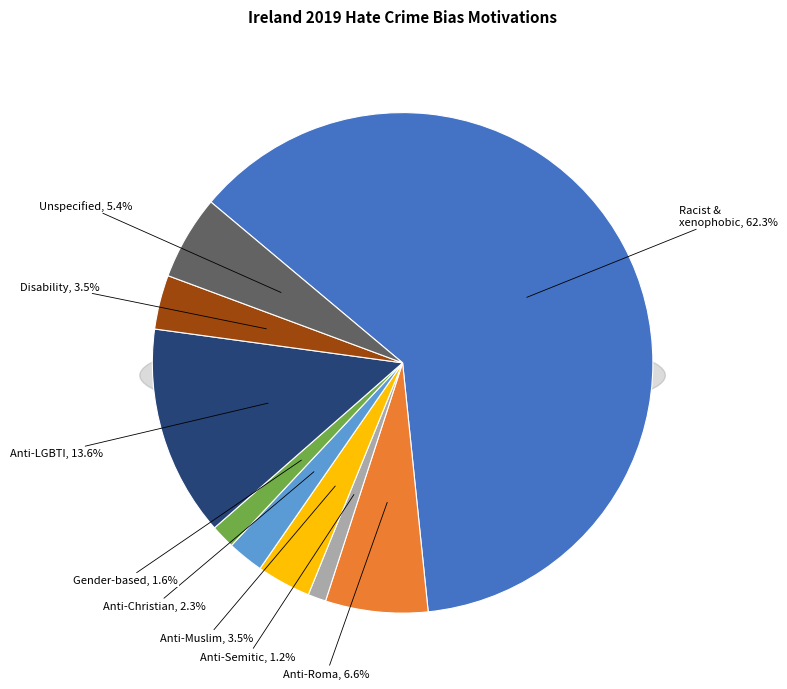

To the nearest percent, what portion does Racist and xenophobic hate crime represent?

62%